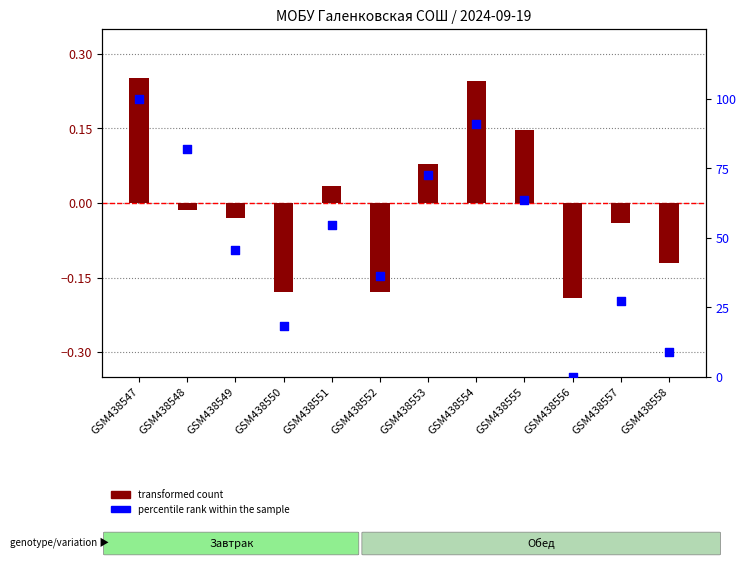

What is the total value across all series at GSM438549?

45.4